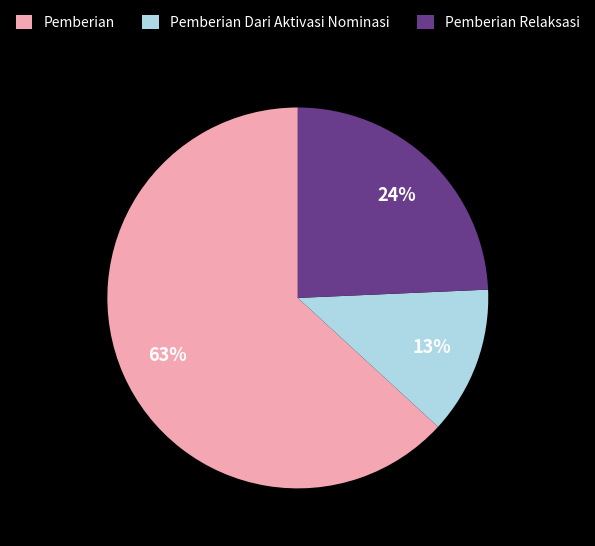

Do Pemberian and Pemberian Dari Aktivasi Nominasi together represent more than half of the pie?

Yes